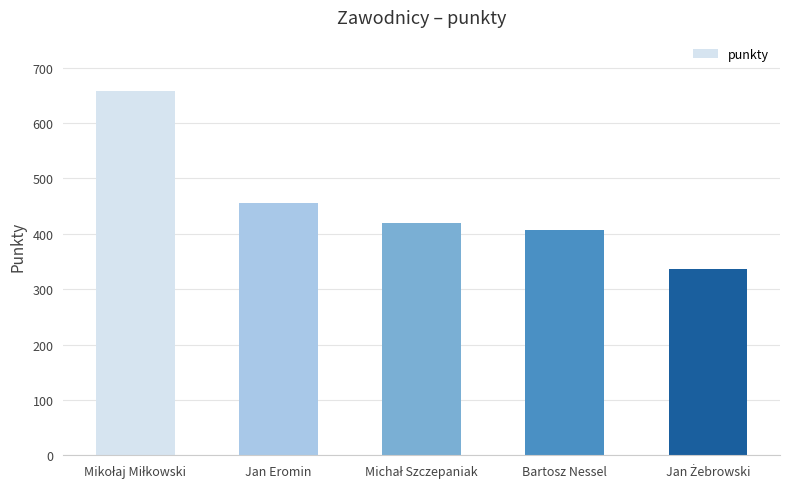

Reading left to right, extract all data points from this chart.

657	455	419	407	336